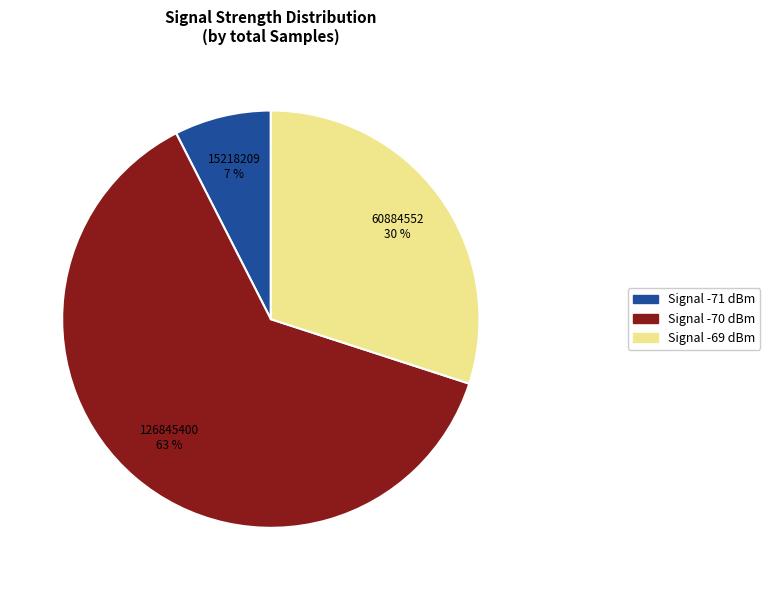

Is there any slice that represents more than half of the pie?

Yes